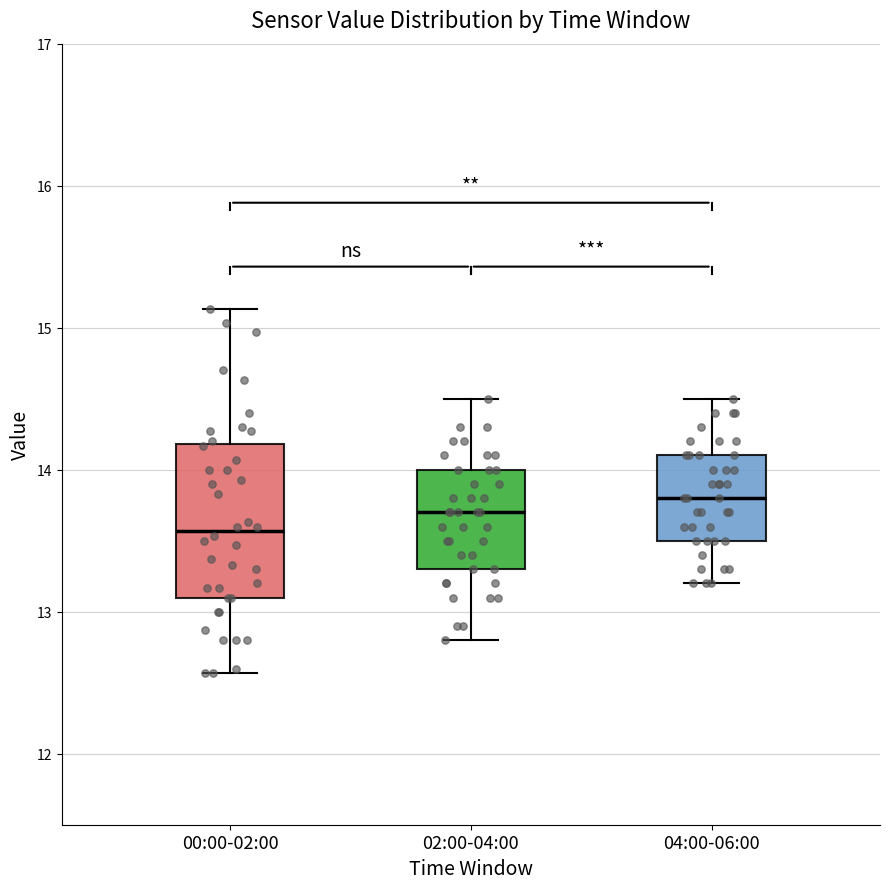

Where does the lower whisker of the box for 02:00-04:00 end on the y-axis? The values are not printed on the chart, so give them approximately, as read against the axis.

12.8